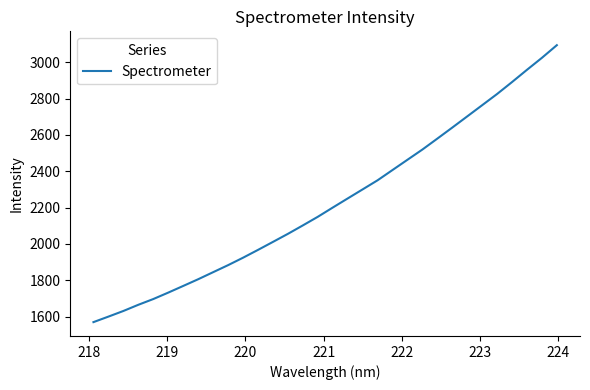

What is the maximum value shown in the chart?

3094.4